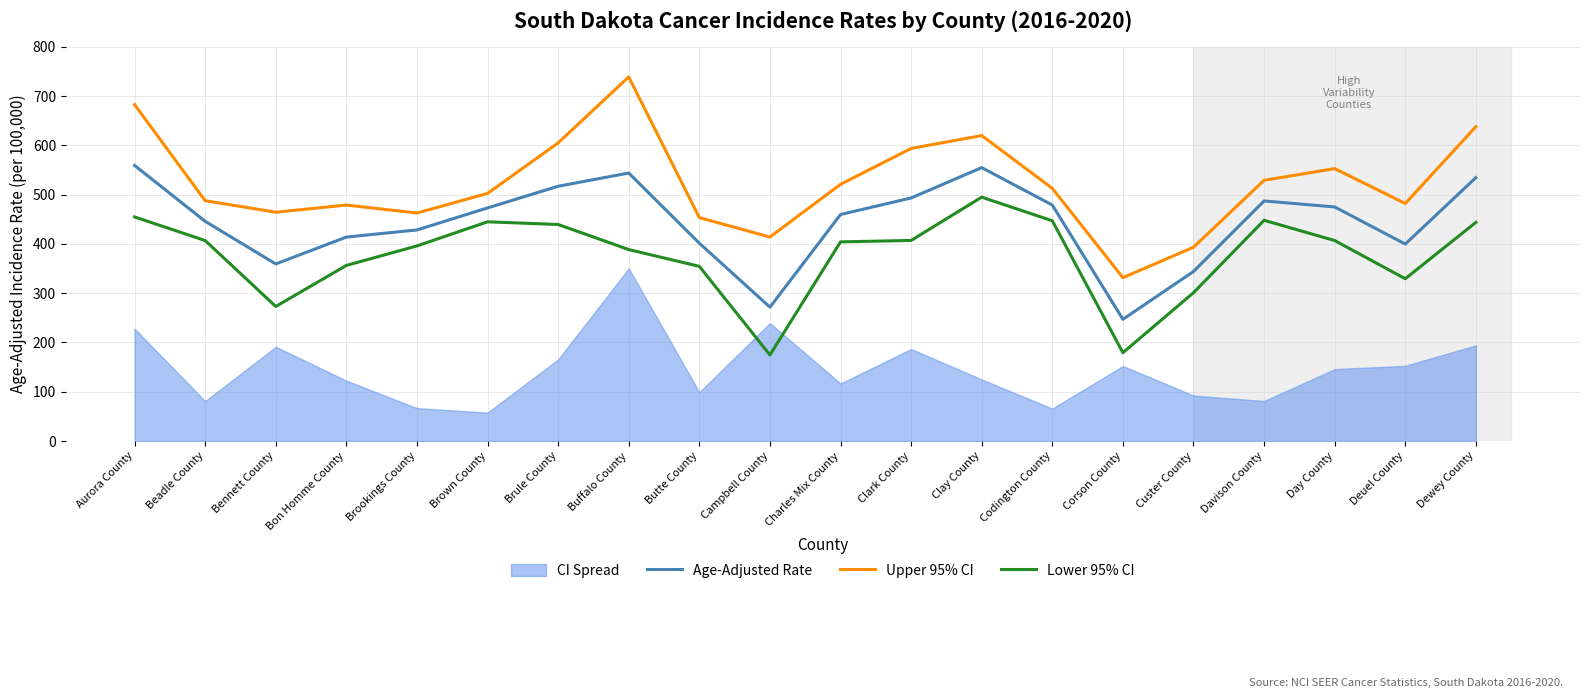

How many lines are shown in the chart?

3